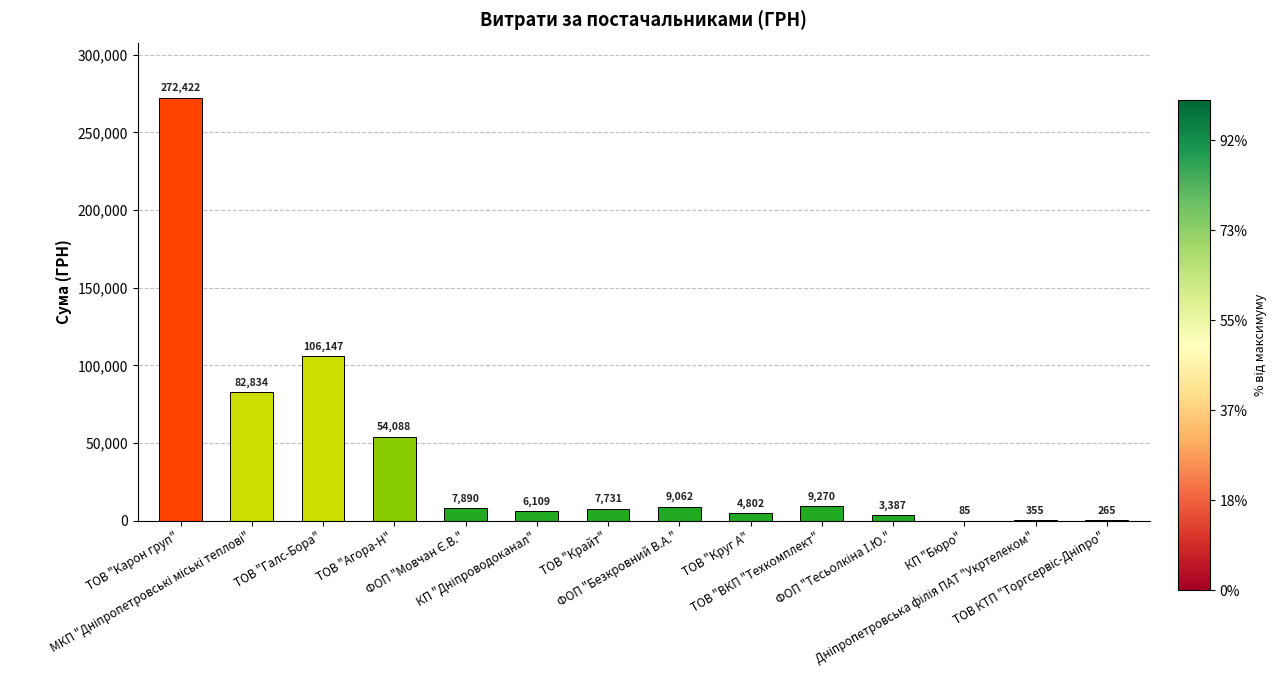

The value at ТОВ "ВКП "Техкомплект" is 9270.0. True or false?

True